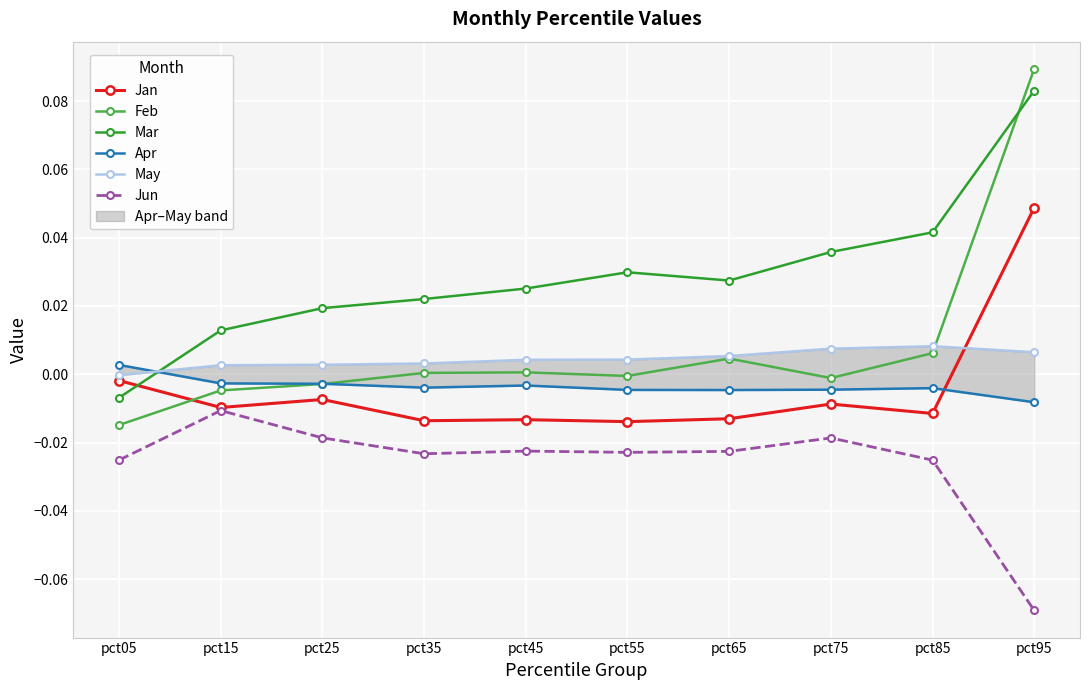

How many interior local peaks does the Jun series have?

3